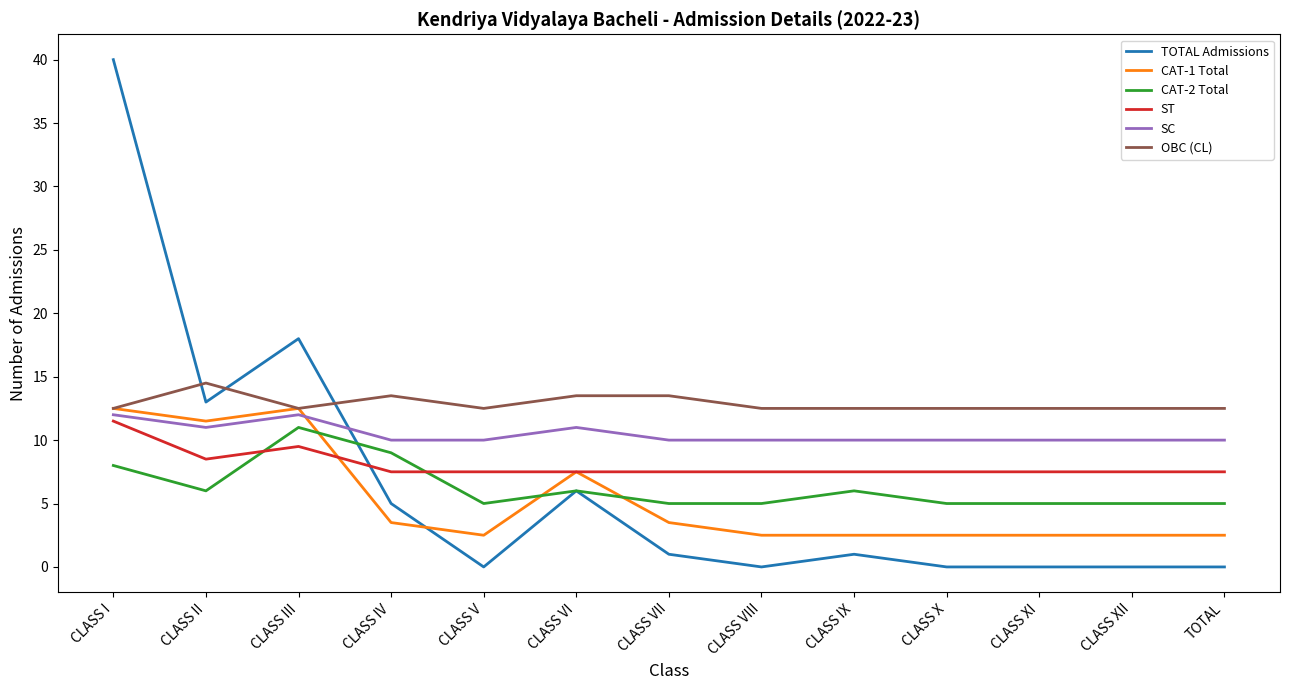

At which category is the sum across all series the highest?

CLASS I